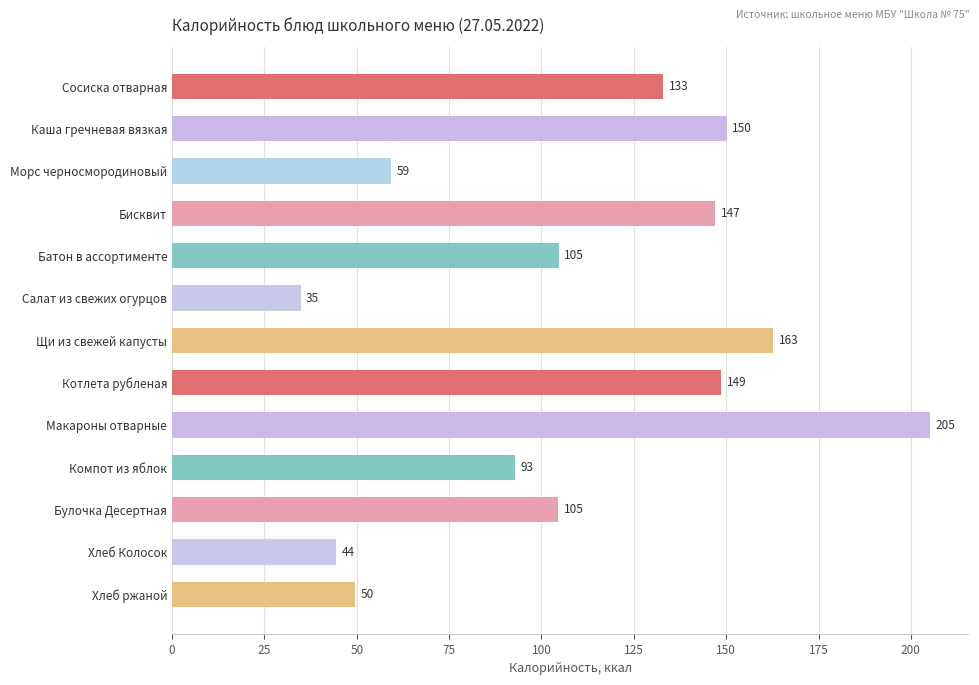

What is the greatest value displayed?

205.3